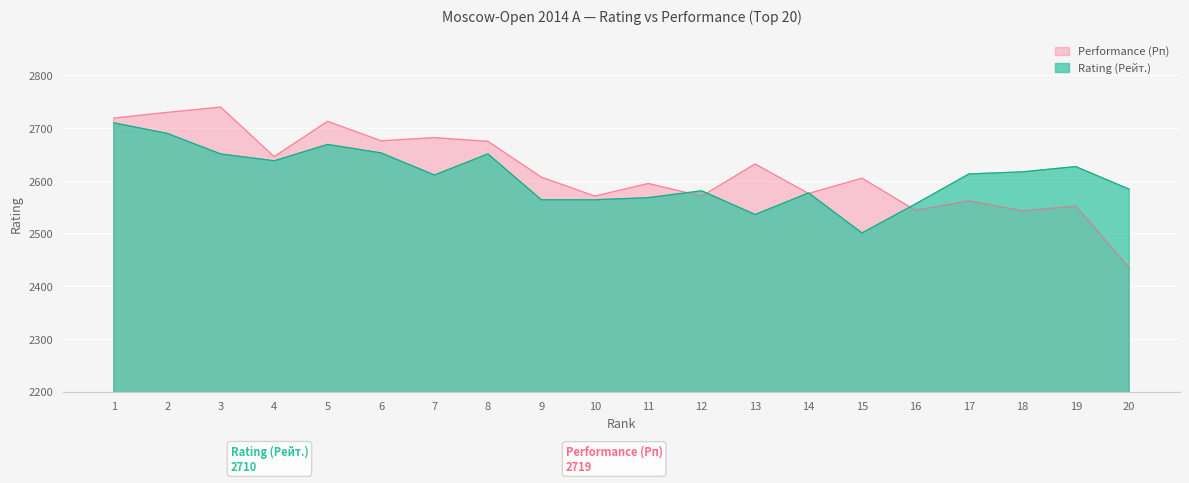

In Performance (Рп), how many points are higher than both neighbors (excluding endpoints)?

8